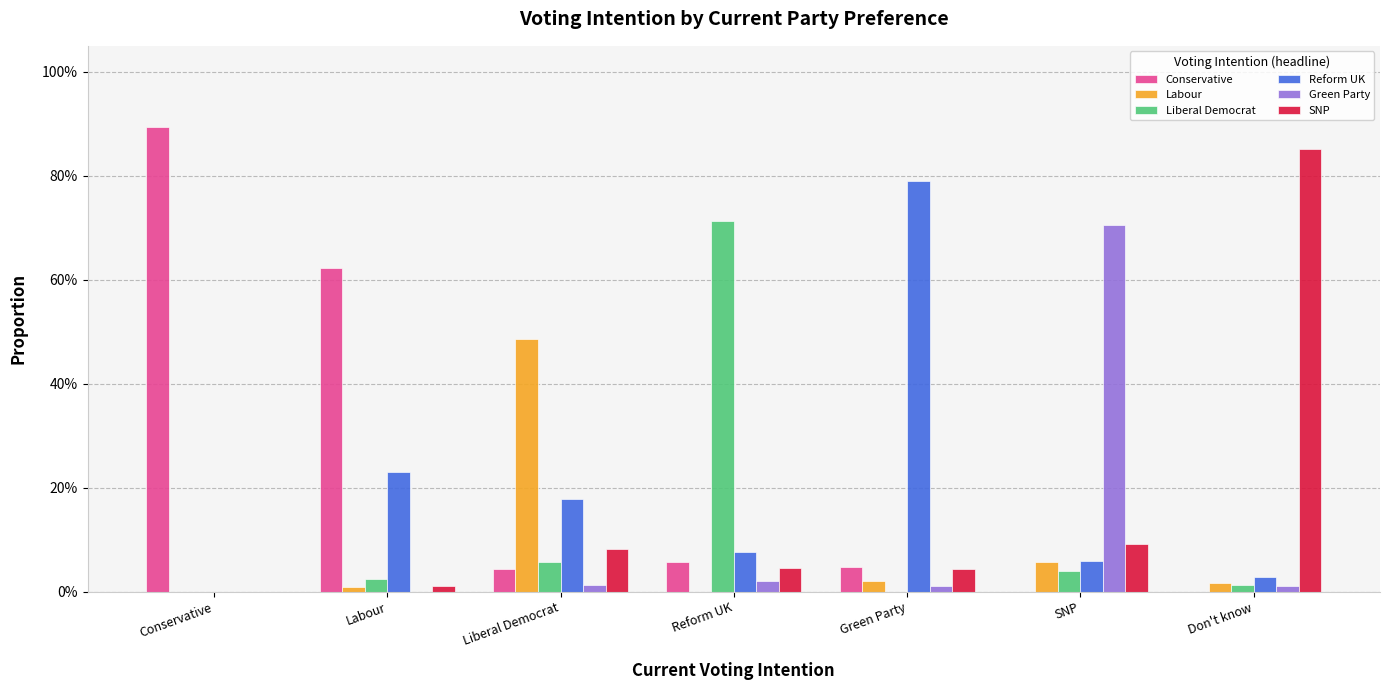

Reading right to left, transcribe all the data shown in this chart.

Conservative: Don't know=0.0	SNP=0.0	Green Party=0.0	Reform UK=0.1	Liberal Democrat=0.0	Labour=0.6	Conservative=0.9
Labour: Don't know=0.0	SNP=0.1	Green Party=0.0	Reform UK=0.0	Liberal Democrat=0.5	Labour=0.0	Conservative=0.0
Liberal Democrat: Don't know=0.0	SNP=0.0	Green Party=0.0	Reform UK=0.7	Liberal Democrat=0.1	Labour=0.0	Conservative=0.0
Reform UK: Don't know=0.0	SNP=0.1	Green Party=0.8	Reform UK=0.1	Liberal Democrat=0.2	Labour=0.2	Conservative=0.0
Green Party: Don't know=0.0	SNP=0.7	Green Party=0.0	Reform UK=0.0	Liberal Democrat=0.0	Labour=0.0	Conservative=0.0
SNP: Don't know=0.9	SNP=0.1	Green Party=0.0	Reform UK=0.0	Liberal Democrat=0.1	Labour=0.0	Conservative=0.0